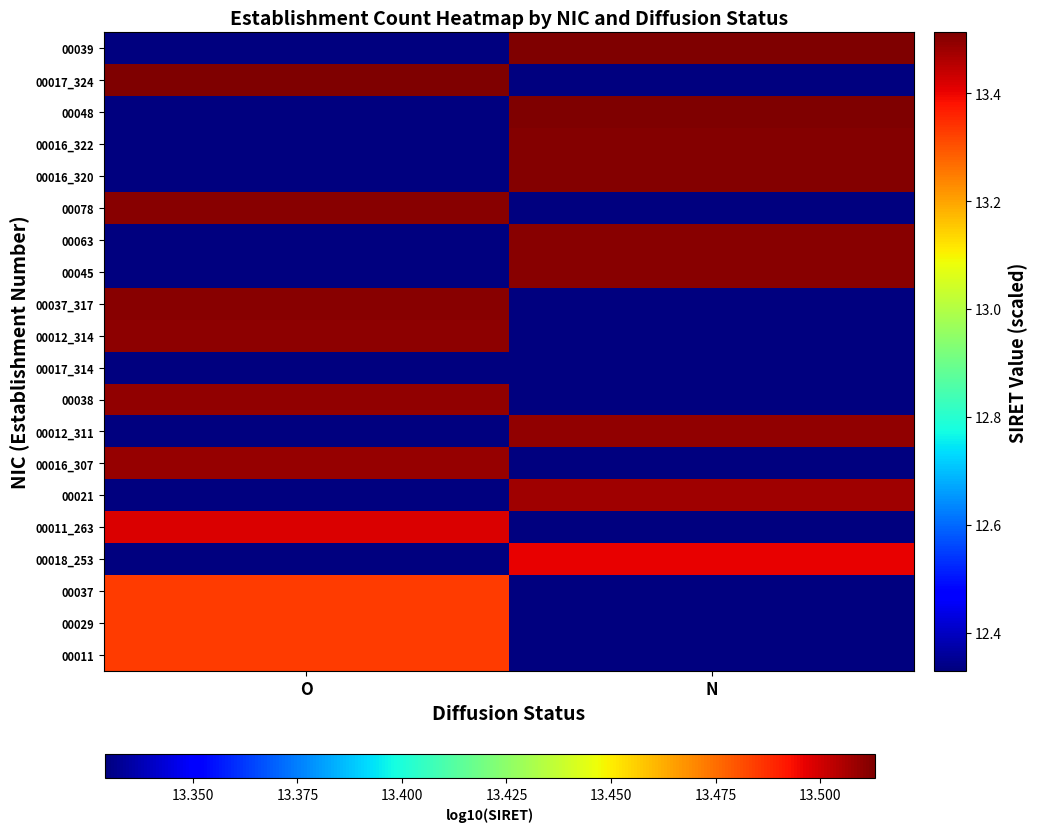

How many data points does each series have?

2